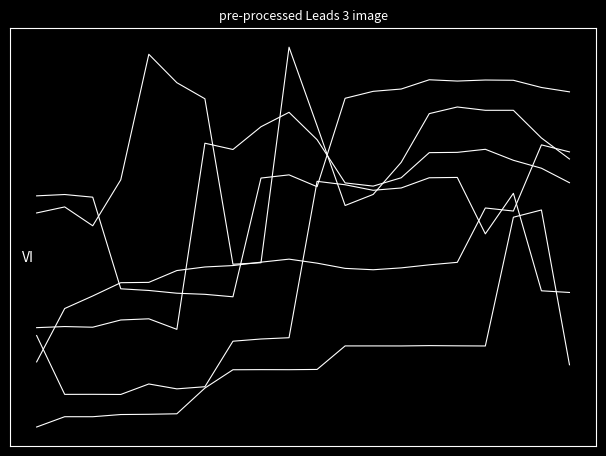

Does the chart display data point markers on the line(s)?

No